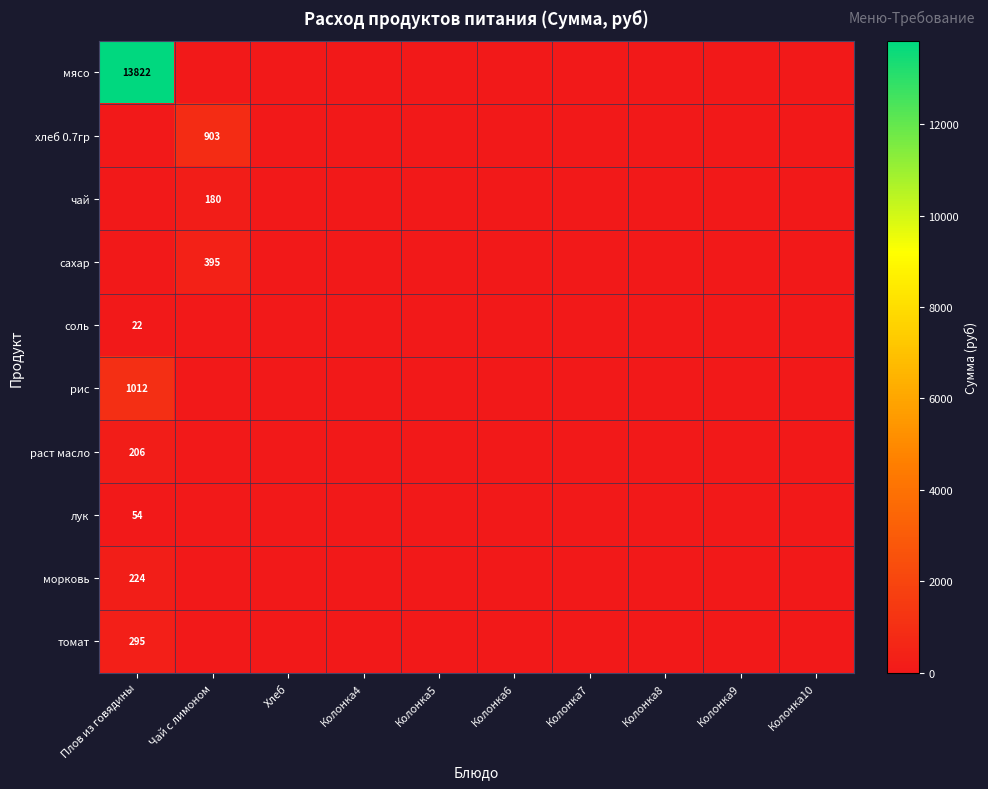

The томат series shows 295 at Плов из говядины. True or false?

True